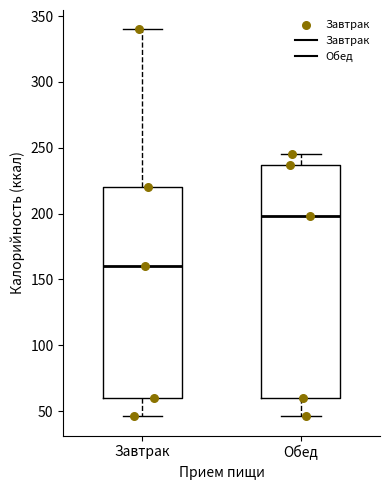

Which box's median line is the lowest?

Завтрак